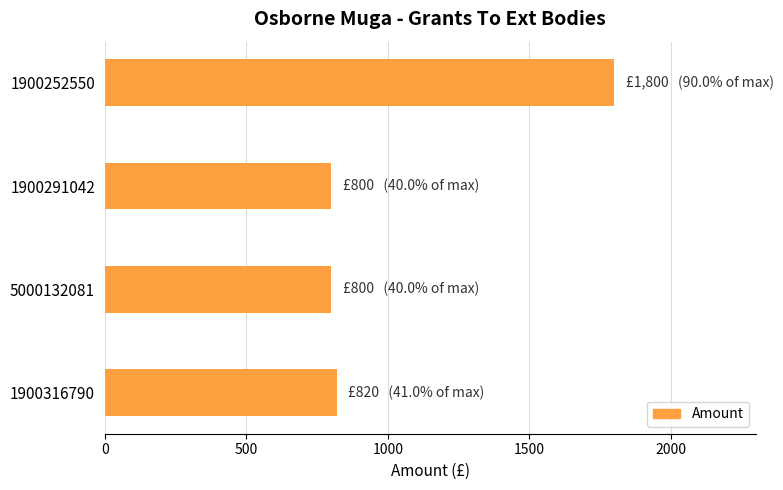

True or false: the data shows 2711 at 1900252550.

False